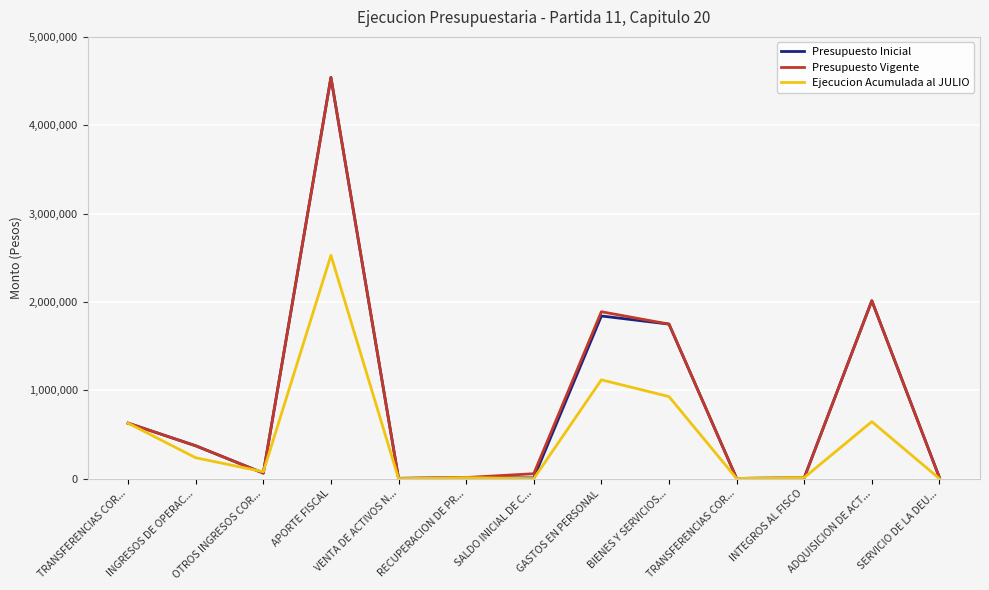

Which category has the lowest value in the Presupuesto Inicial series?

TRANSFERENCIAS COR...